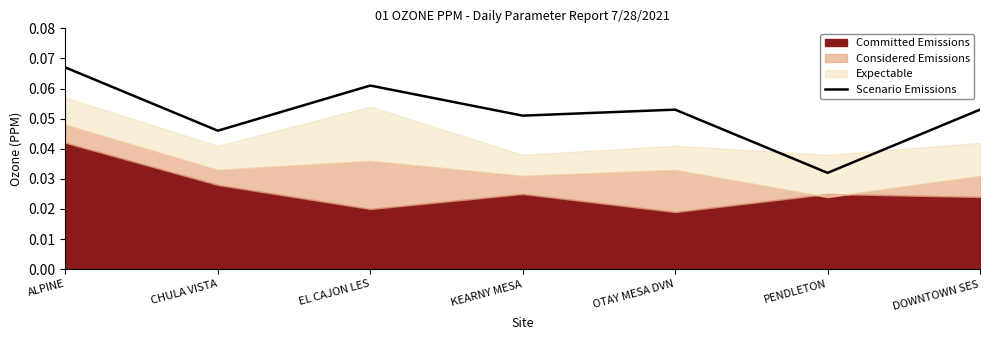

How many values are between 0 and 1?

7